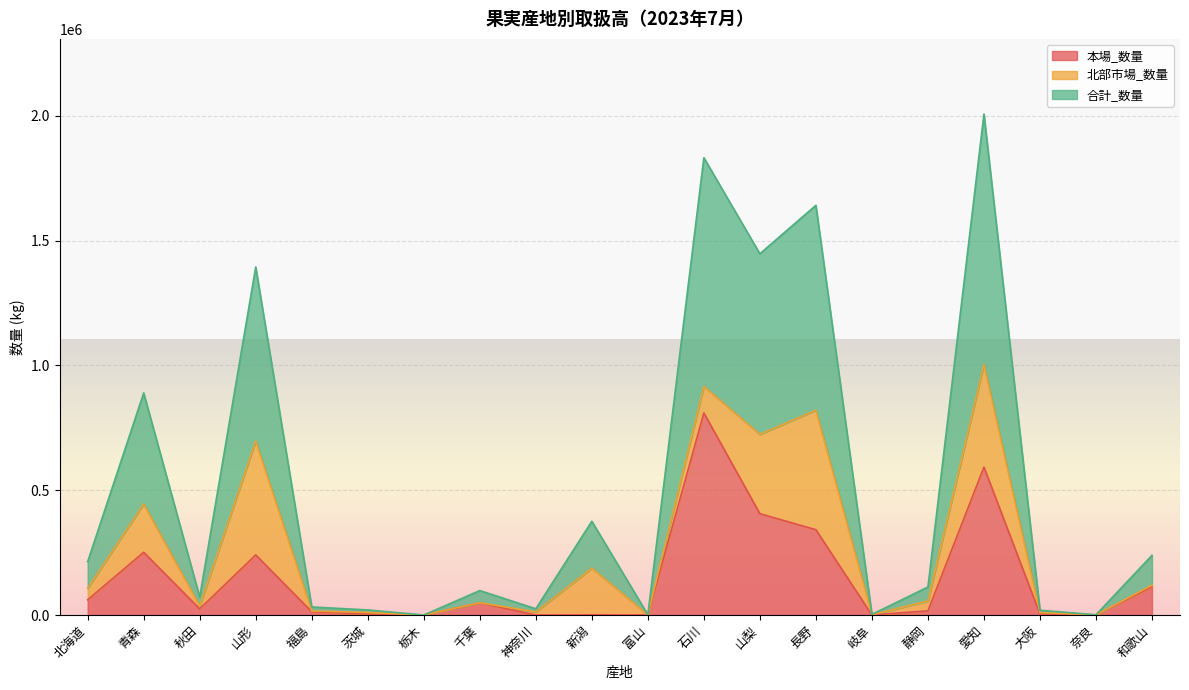

In 本場_数量, how many points are lower than both neighbors (excluding endpoints)?

6